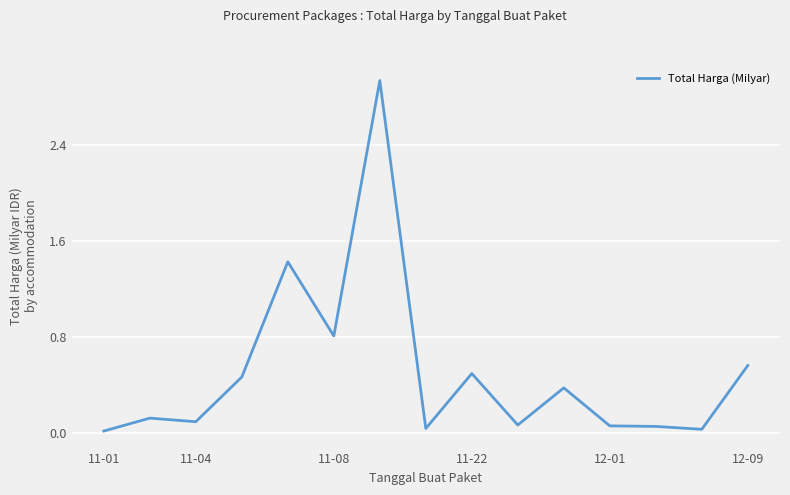

Does the chart have visible grid lines?

Yes